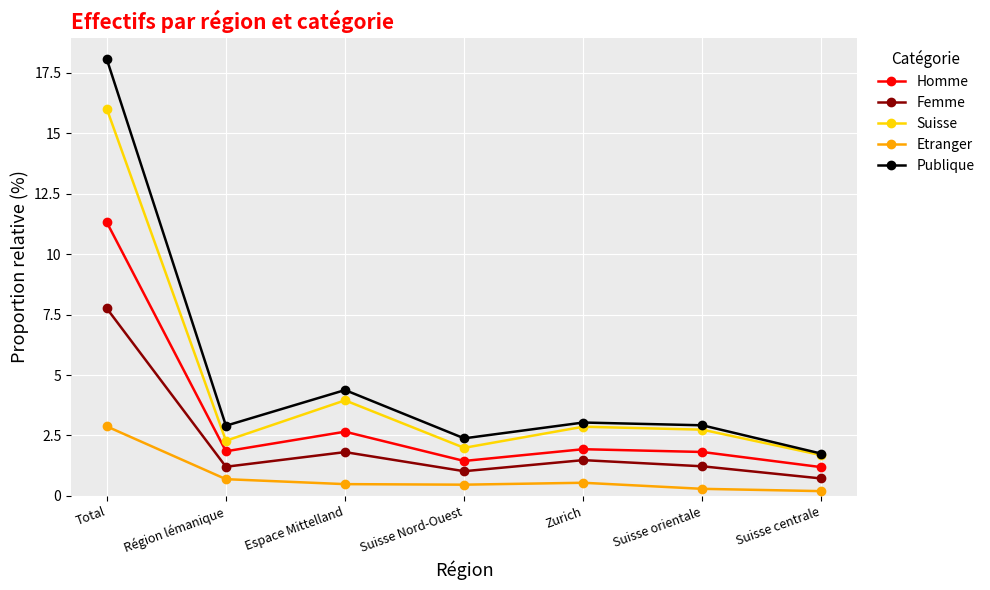

Which category has the highest value in the Publique series?

Total